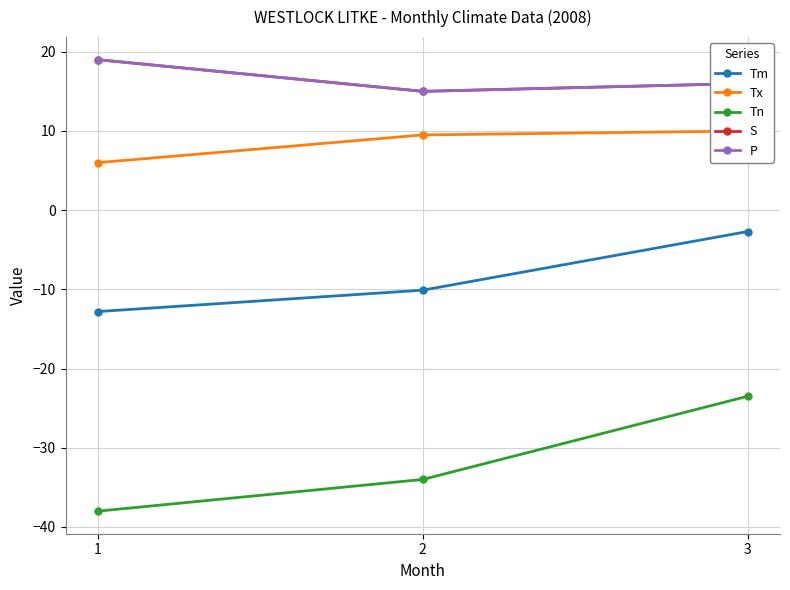

What is the total value across all series at 1?

-6.8